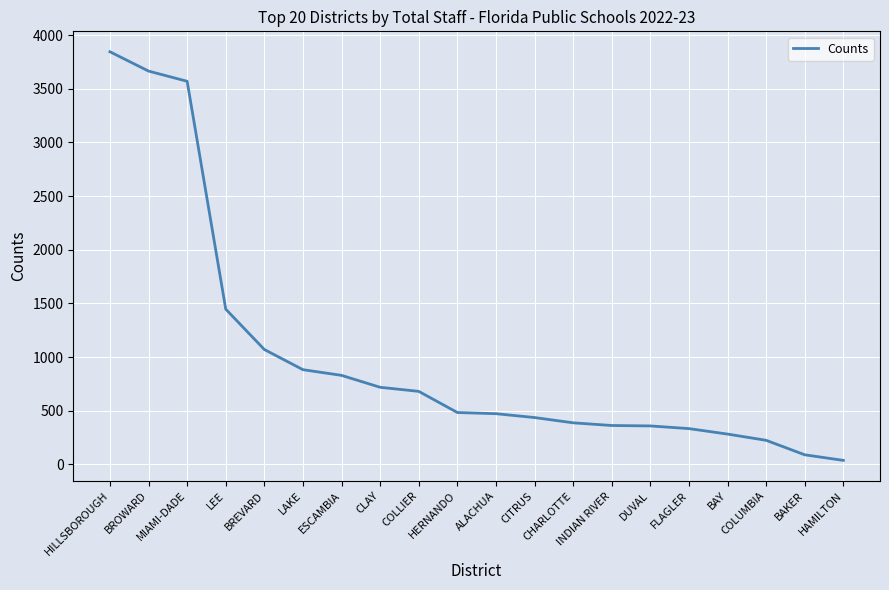

What is the change in value from ESCAMBIA to ALACHUA?

-357